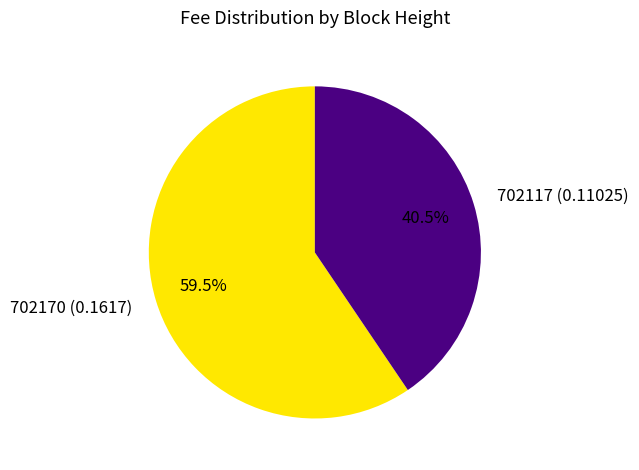

Between 702170 (0.1617) and 702117 (0.11025), which is larger?

702170 (0.1617)